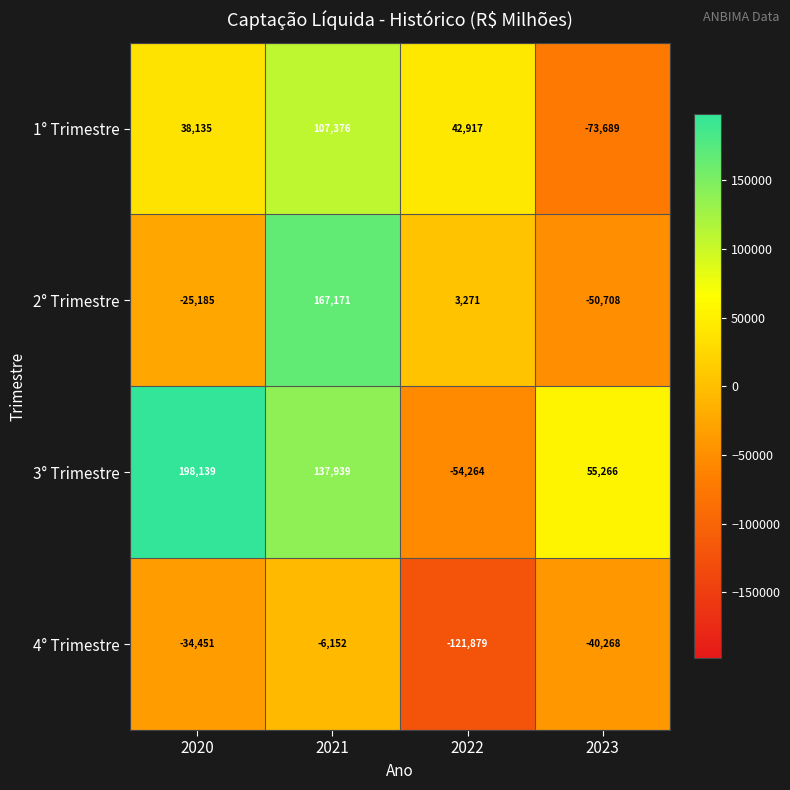

Read the 4° Trimestre value at 2023.

-40268